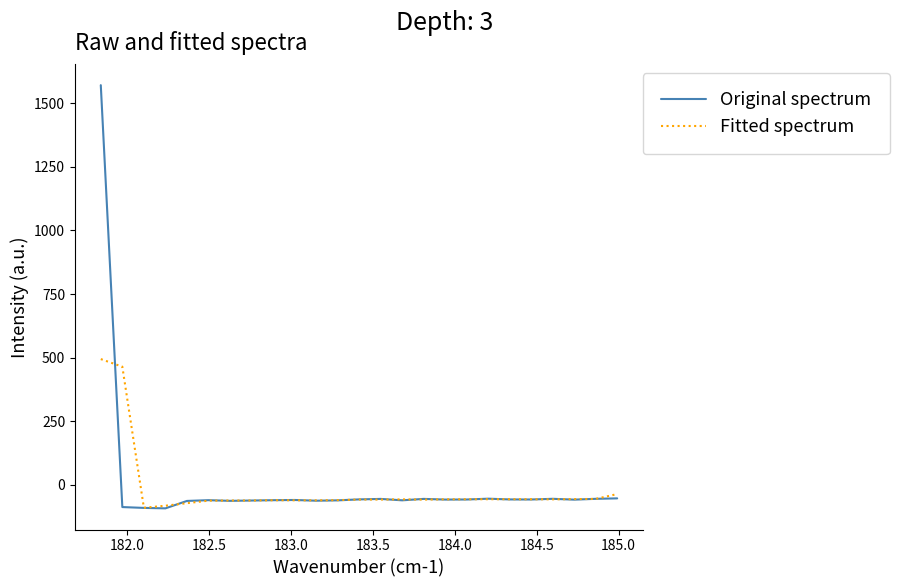

Rank the series by their maximum value, from lowest to highest.

Fitted spectrum, Original spectrum